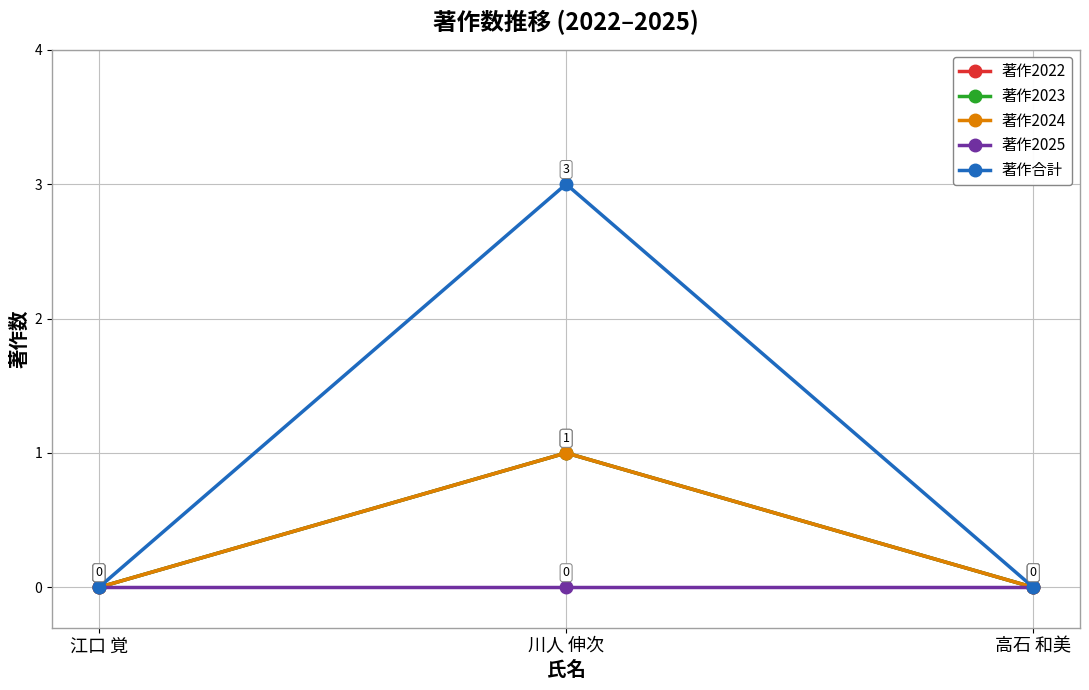

At which label is 著作2025 closest to 0?

江口 覚